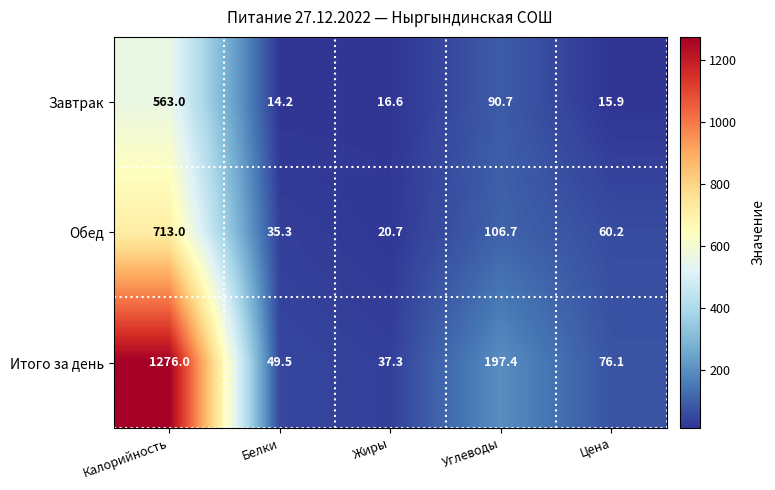

List the series in order of their peak value, highest first.

Итого за день, Обед, Завтрак